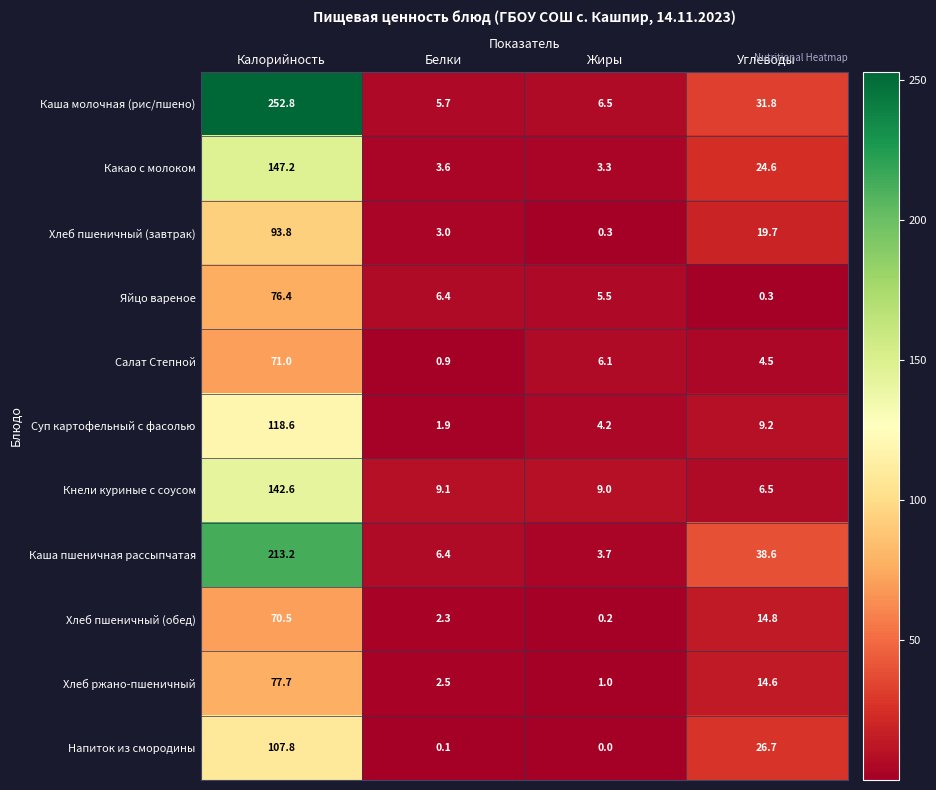

What is the difference between the second highest and second lowest values in the Хлеб пшеничный (обед) series?

12.5